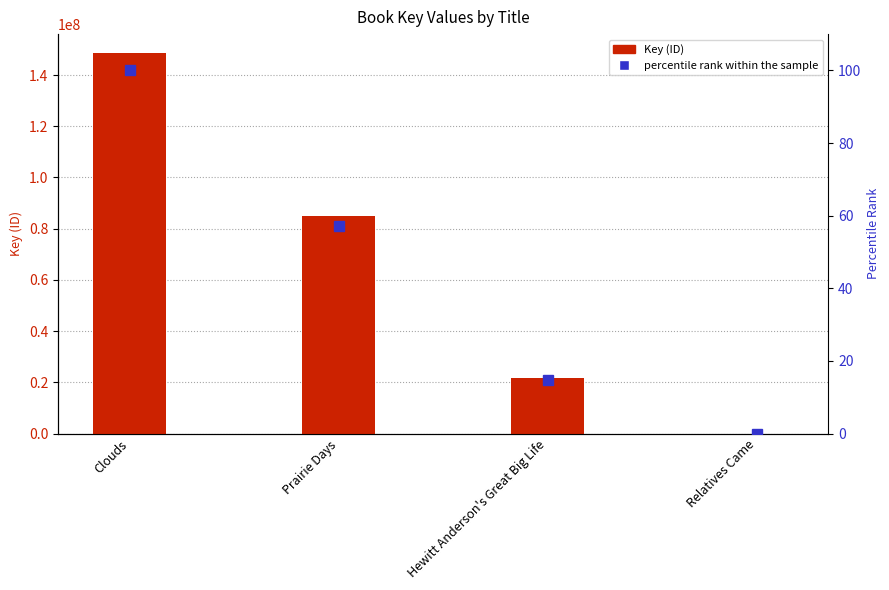

Rank the series at Clouds from highest to lowest value.

Key (ID), percentile rank within the sample